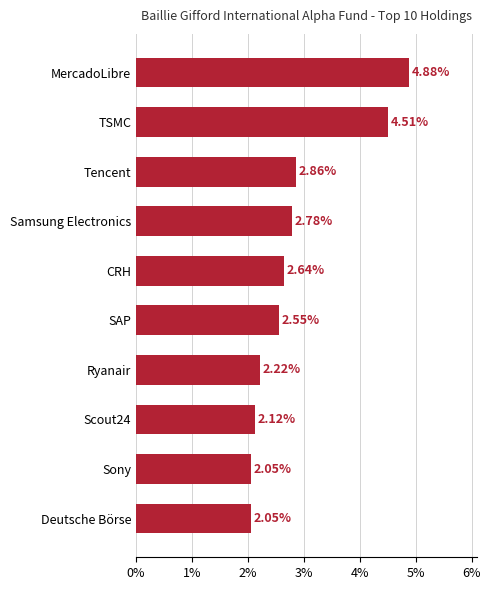

Where is the data nearest to the value 3?

Tencent